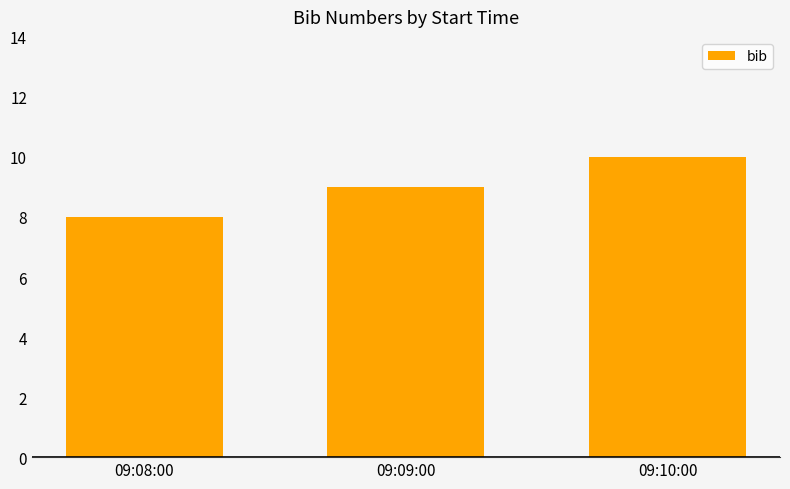

True or false: the data shows 9 at 09:09:00.

True